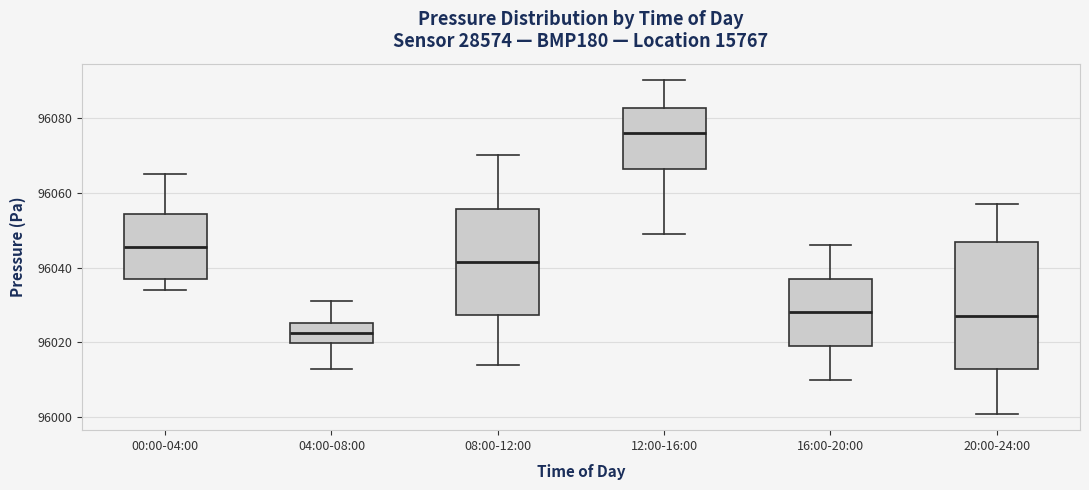

Which box is the tallest, from its lower edge to its upper edge?

20:00-24:00